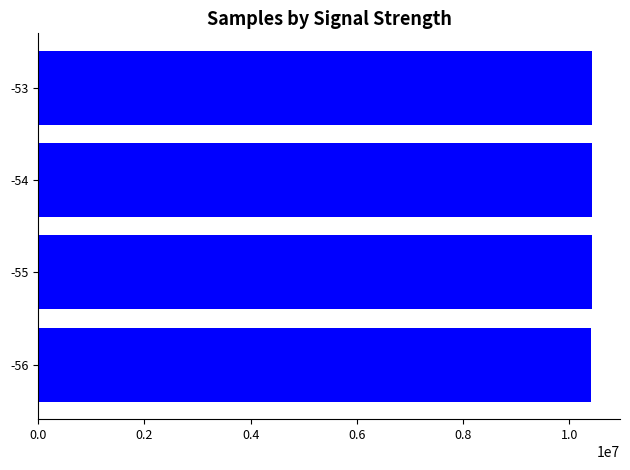

The value at -53 is 10431438.5. True or false?

True